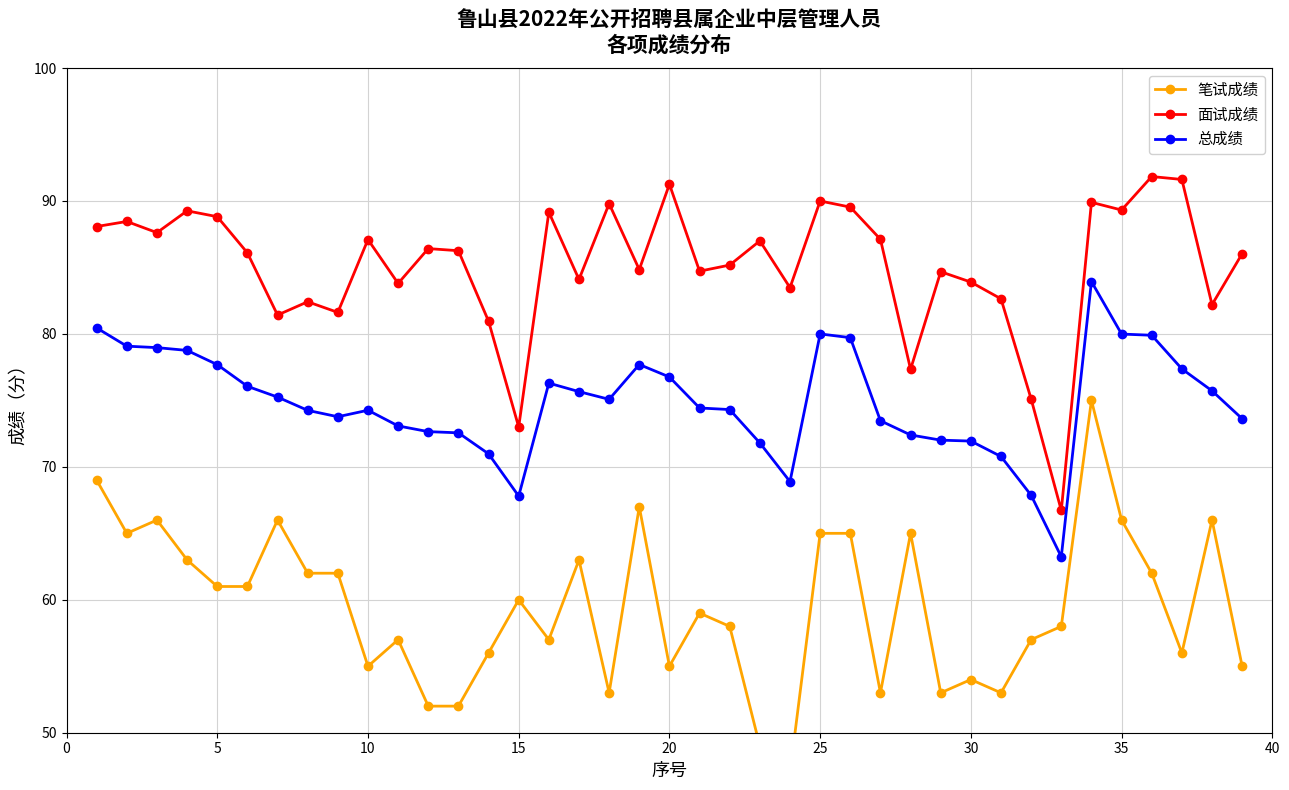

What is the minimum value for 面试成绩?

66.7